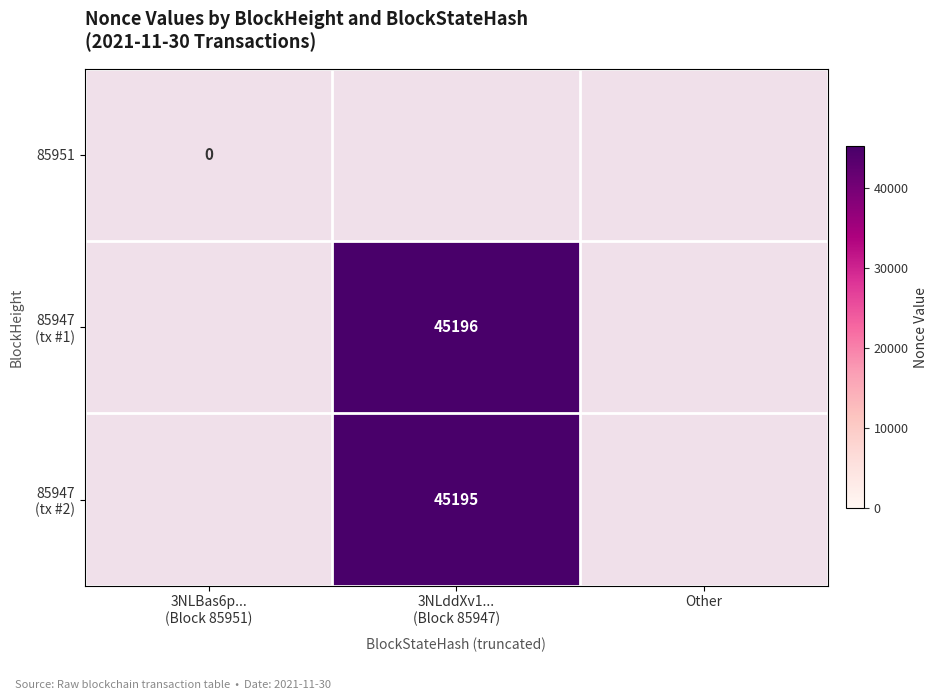

List the labels in order of 85951 value, smallest first.

3NLBas6p... (Block 85951), 3NLddXv1... (Block 85947), Other